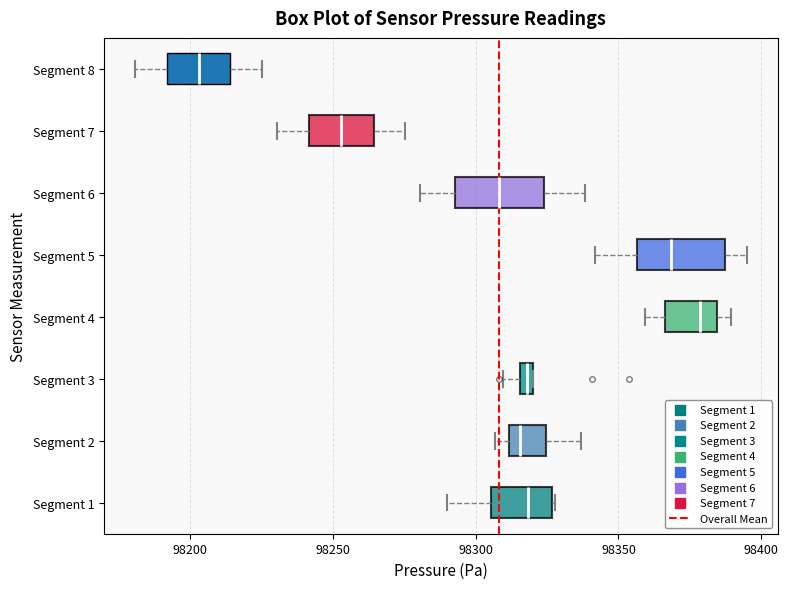

Which box's median line is the furthest to the left?

Segment 8